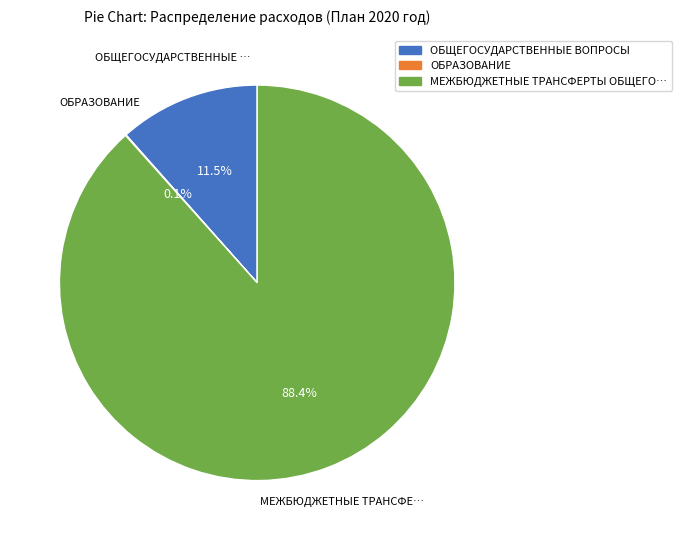

Which slice is the largest?

МЕЖБЮДЖЕТНЫЕ ТРАНСФЕРТЫ ОБЩЕГО…